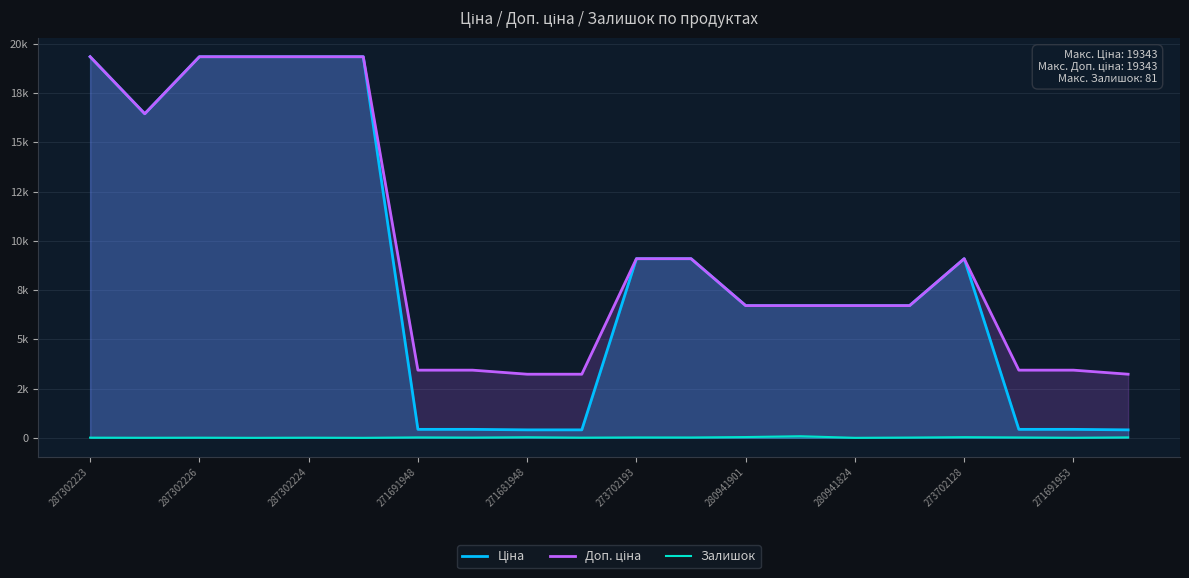

Does the chart display data point markers on the line(s)?

No